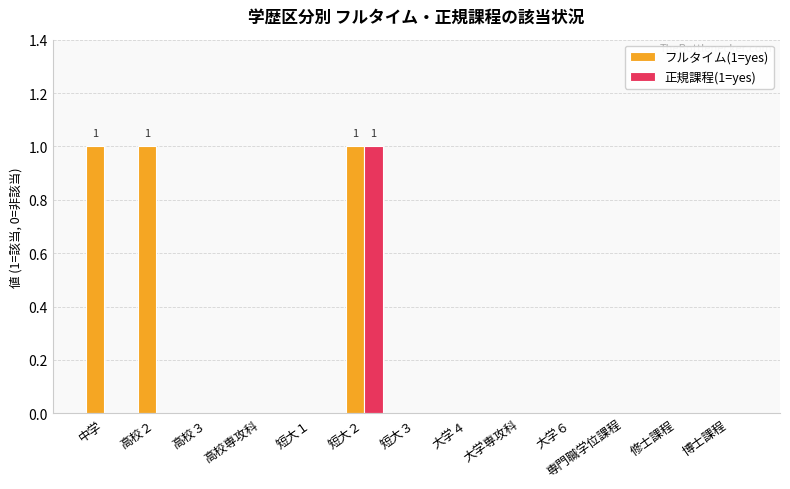

The value of 正規課程(1=yes) at 中学 is 0. True or false?

True